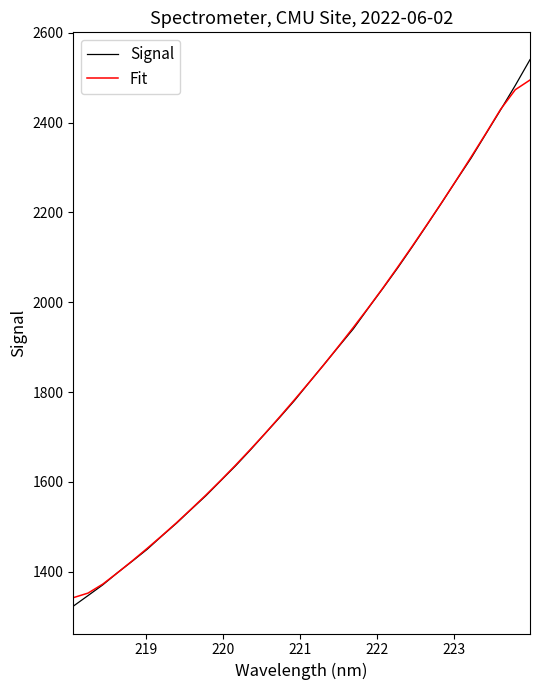

Which series has the largest range (max minus min)?

Signal